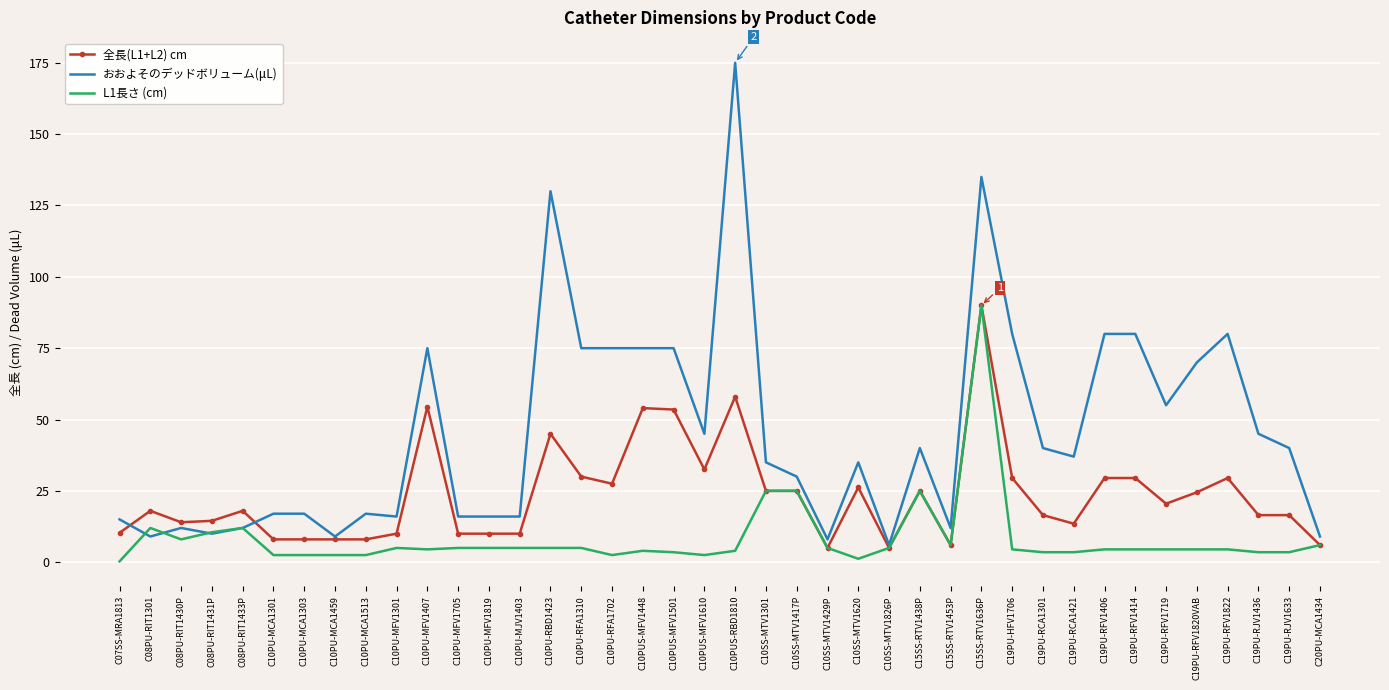

What is the highest value of the おおよそのデッドボリューム(μL) series?

175.0